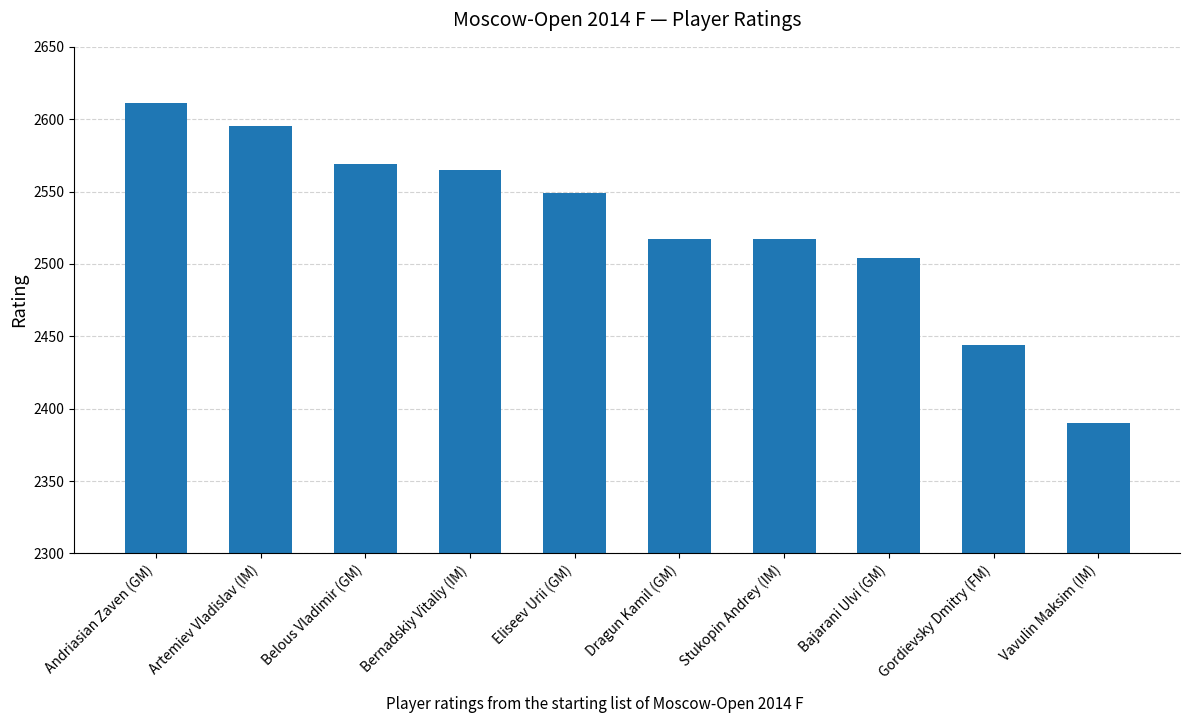

Between Andriasian Zaven (GM) and Bajarani Ulvi (GM), which is larger?

Andriasian Zaven (GM)